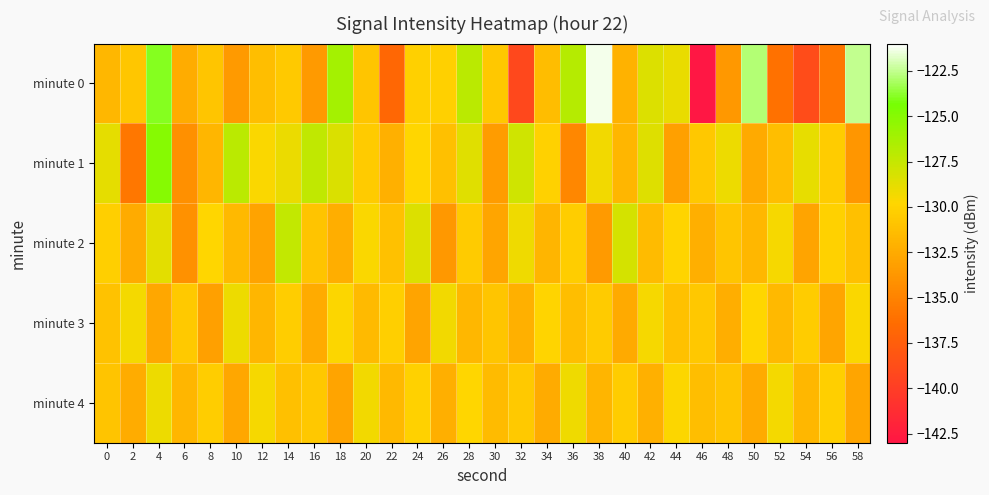

Rank the series by their maximum value, from highest to lowest.

minute 0, minute 1, minute 2, minute 3, minute 4